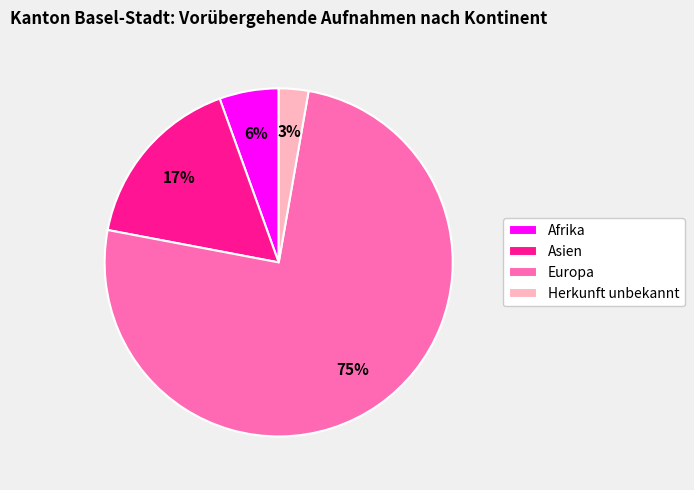

Which has a higher value, Europa or Afrika?

Europa